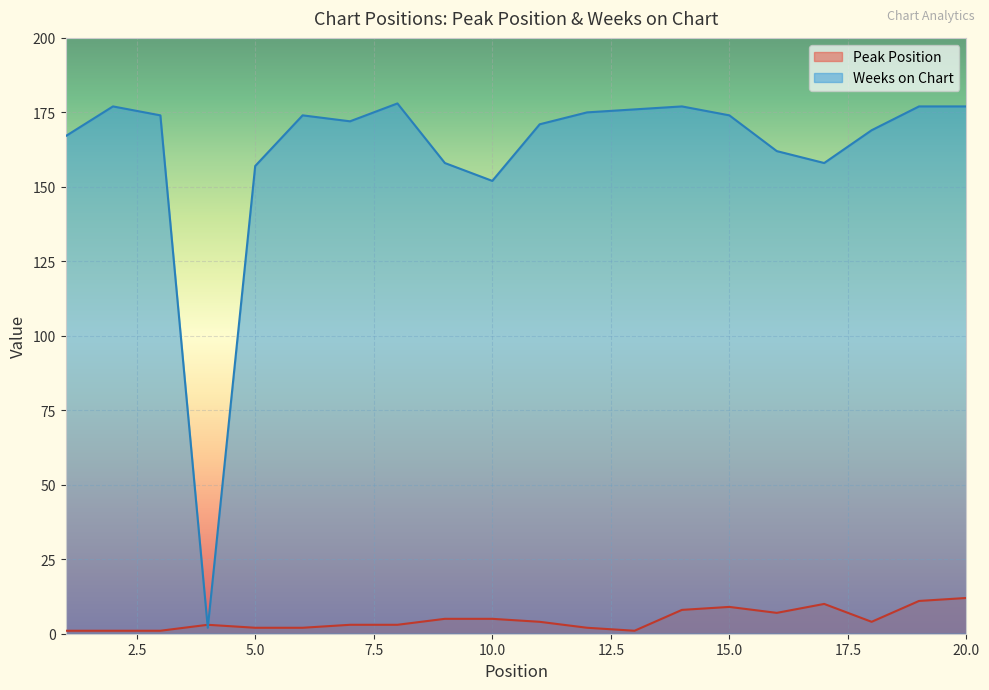

How many categories are shown in the chart?

20